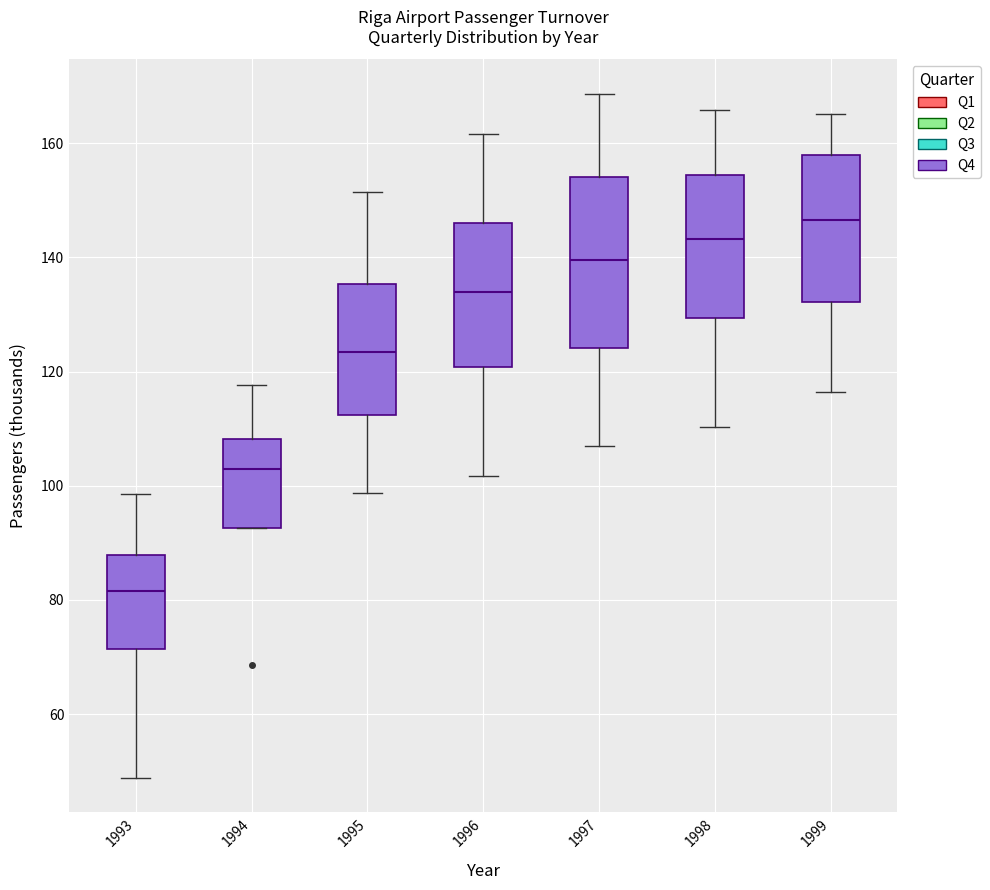

Where does the lower whisker of the box at x = 1993 end on the y-axis? The values are not printed on the chart, so give them approximately, as read against the axis.

48